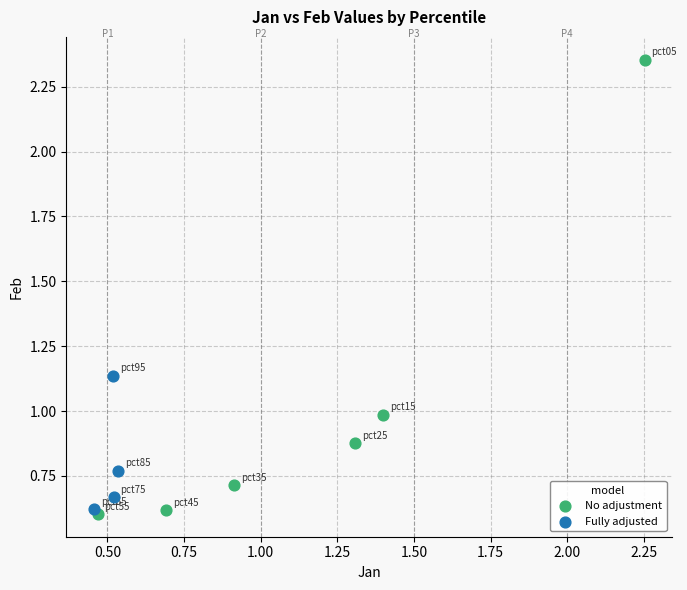

Which series contains the highest Y value?

No adjustment